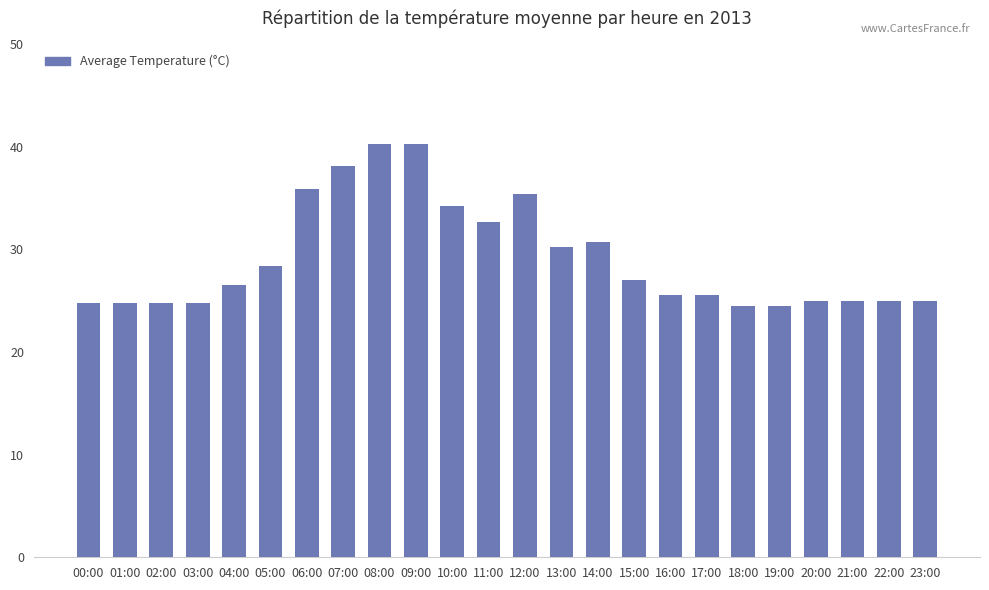

What is the maximum value shown in the chart?

40.3